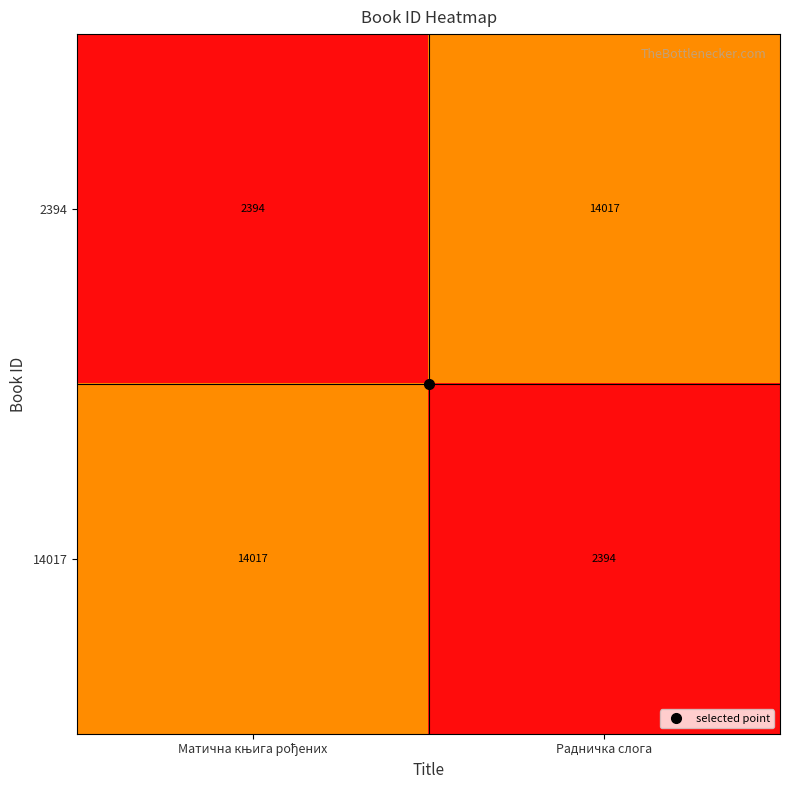

At which label is 14017 closest to 8205?

Радничка слога